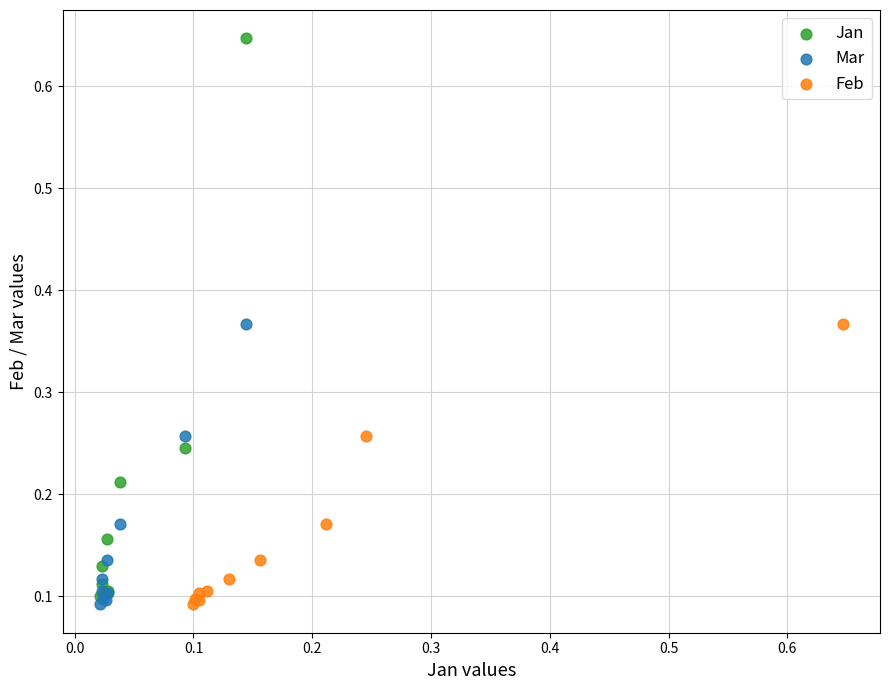

Which series has the widest spread of Y values?

Jan